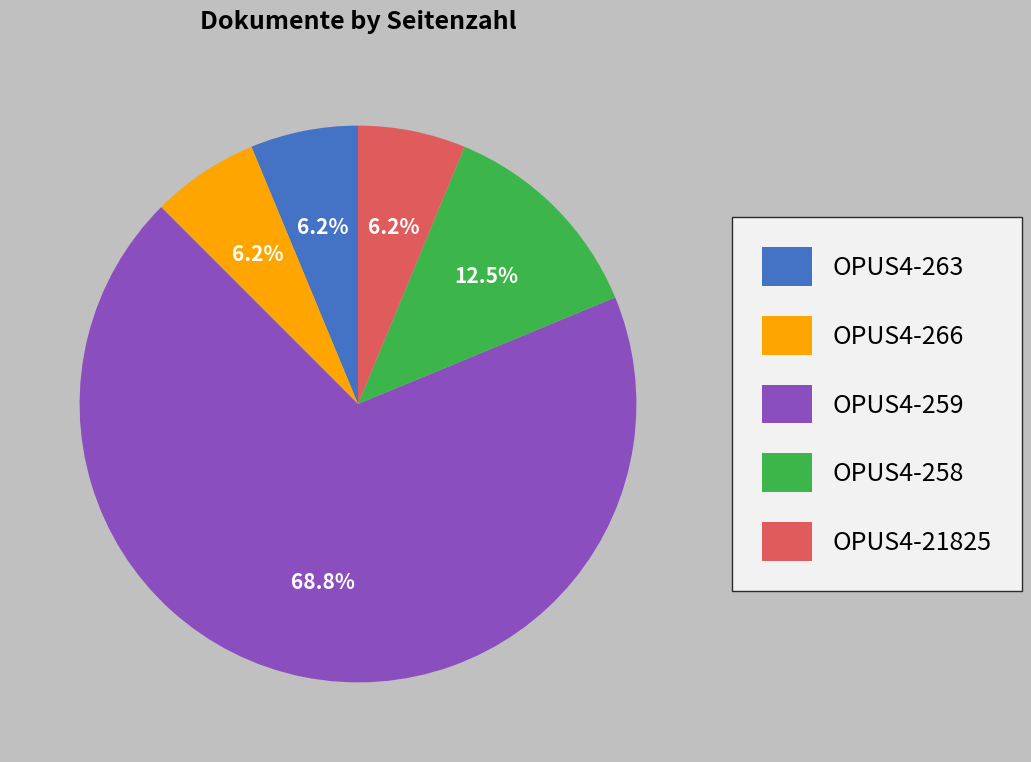

To the nearest percent, what portion does OPUS4-21825 represent?

6%